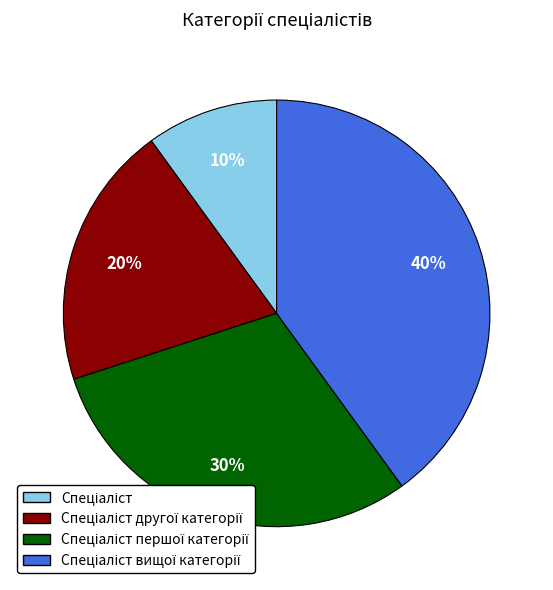

Is there a majority slice in this chart?

No